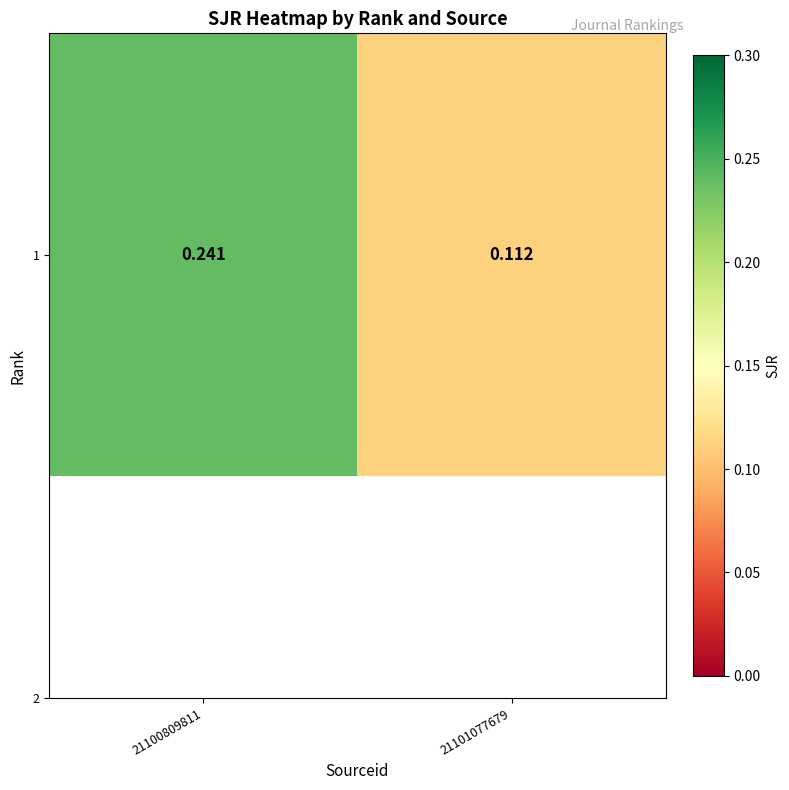

Rank the categories by value from highest to lowest.

21100809811, 21101077679